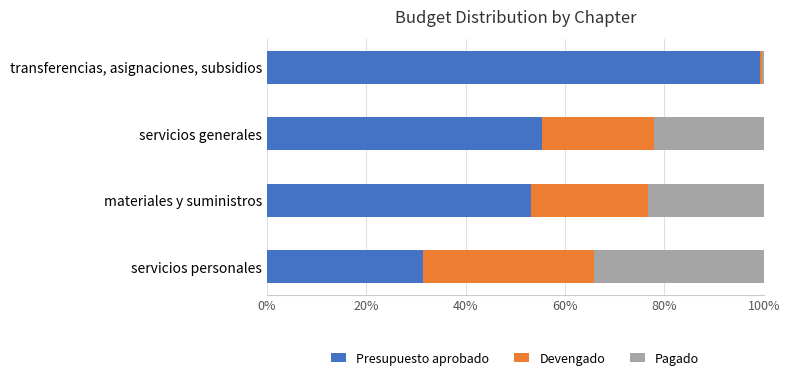

What is the maximum value for Presupuesto aprobado?

99.3